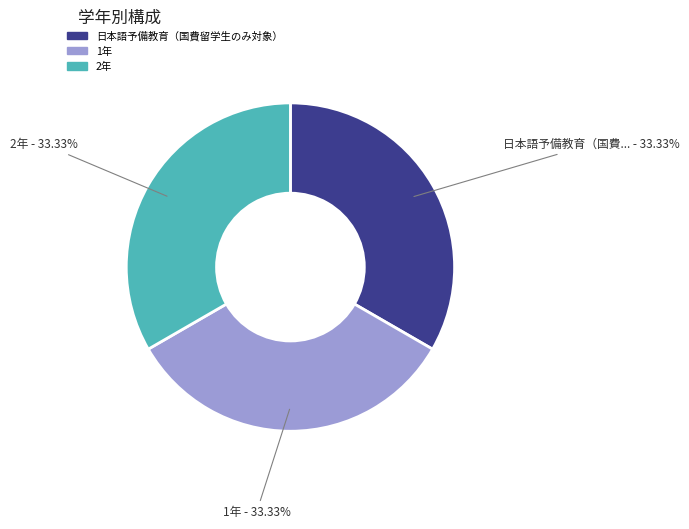

What is the total percentage of 日本語予備教育（国費留学生のみ対象） and 2年?

66.7%